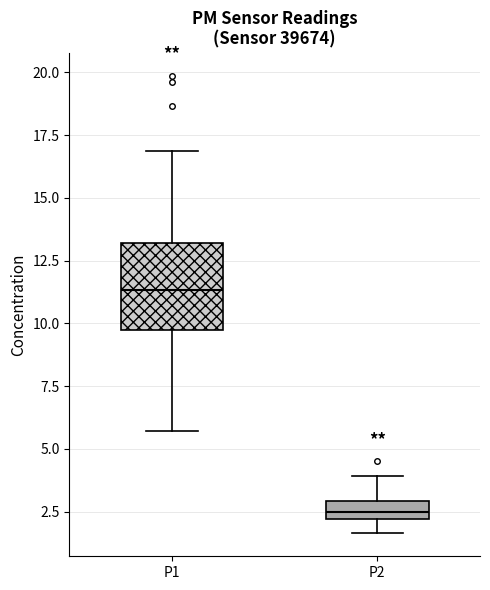

Which box's median line is the lowest?

P2